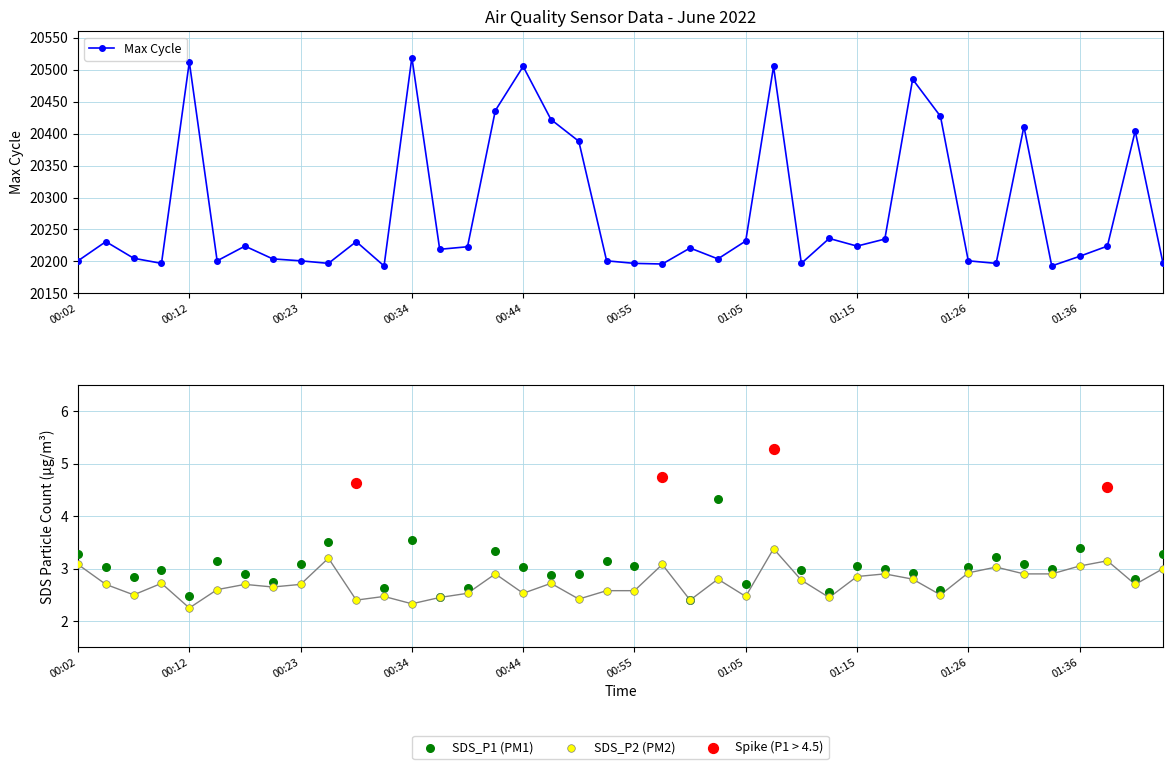

Which series contains the lowest Y value?

SDS_P2